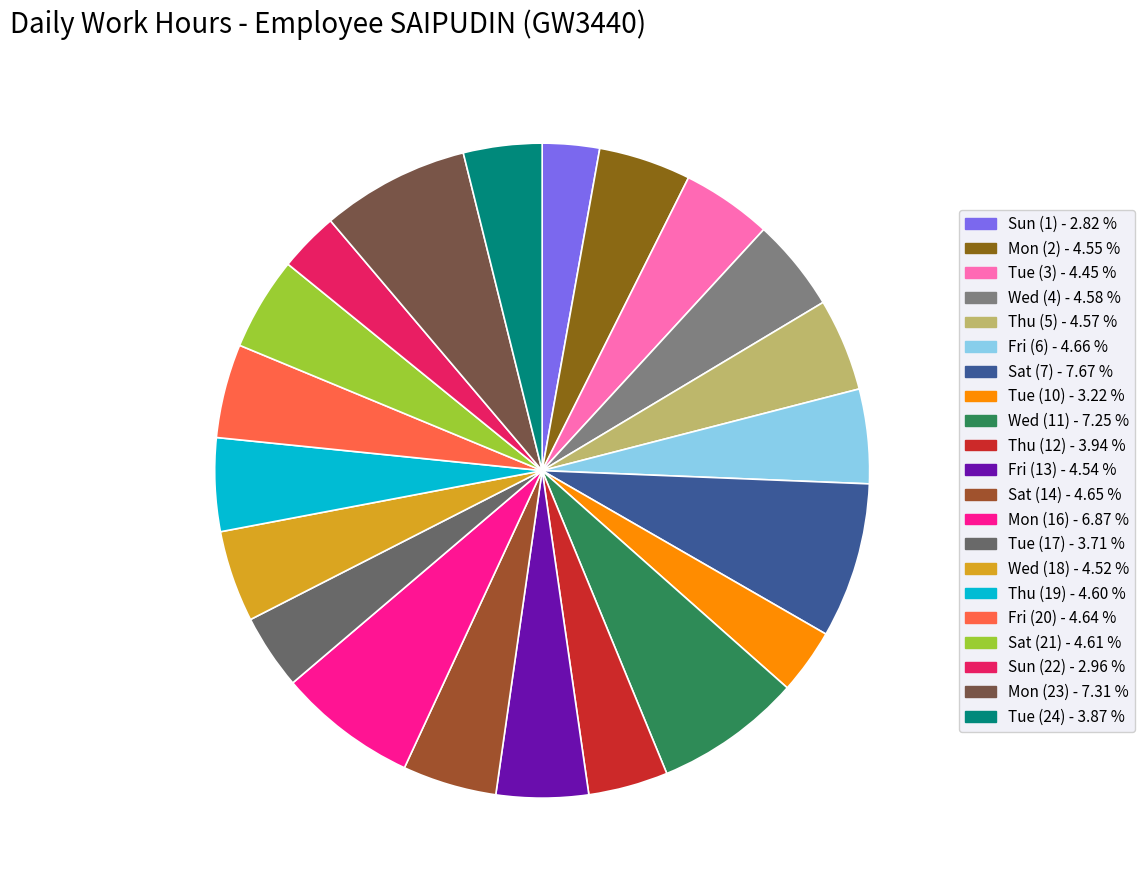

Does any single category account for the majority?

No